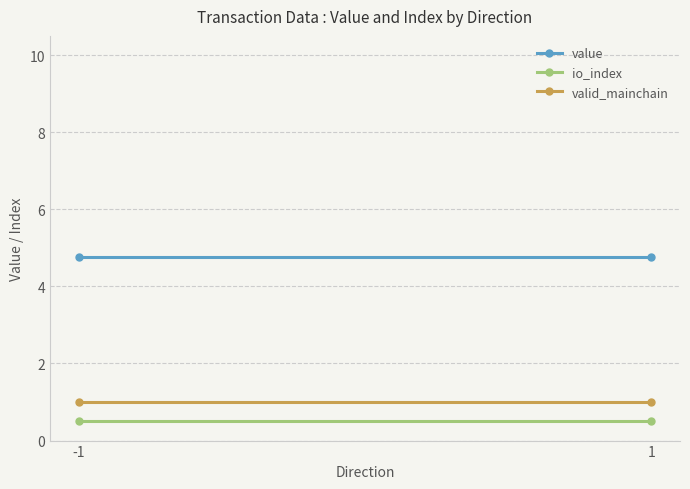

What is the sum of the value values at -1 and 1?

9.5